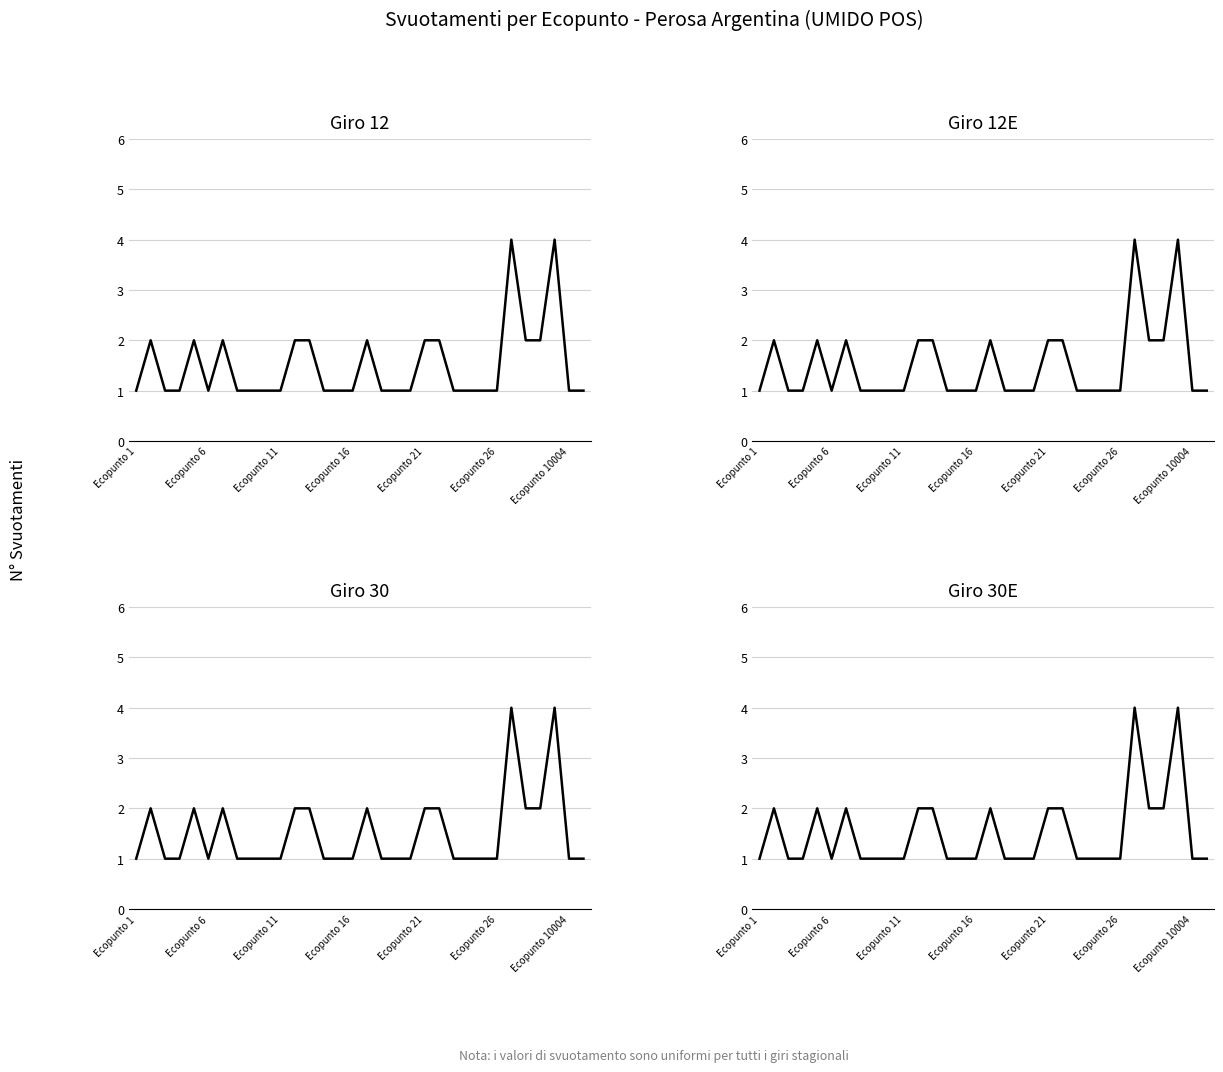

Which series changed the most between 19 and 29?

Giro 12